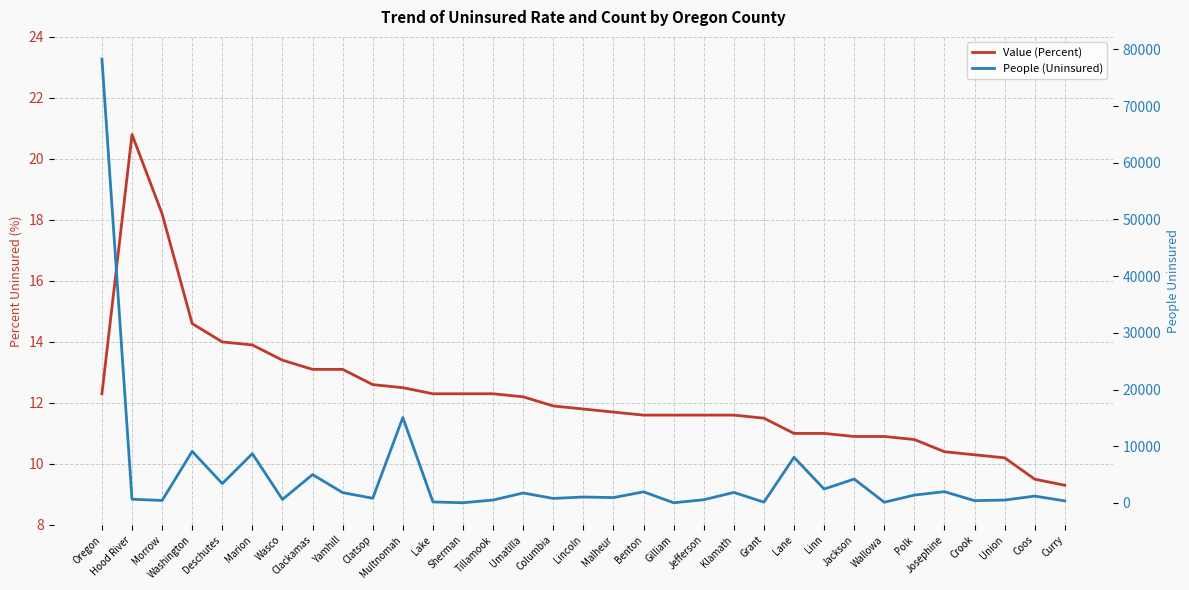

List the series in order of their overall mean, highest first.

People (Uninsured), Value (Percent)